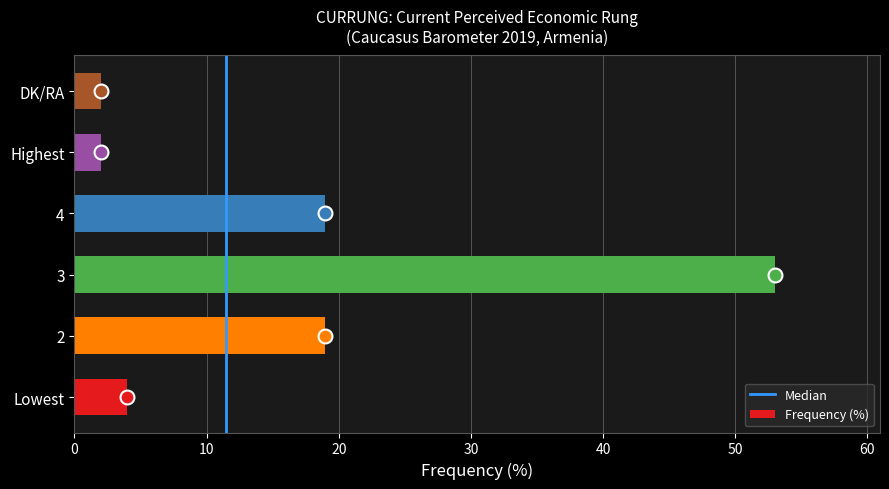

What is the difference between the maximum and minimum values?

51